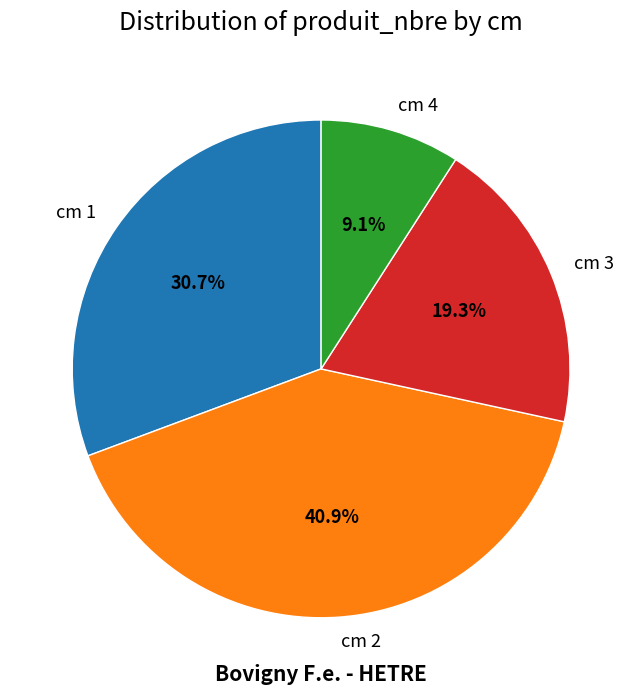

What portion of the pie excludes cm 1?

69.3%